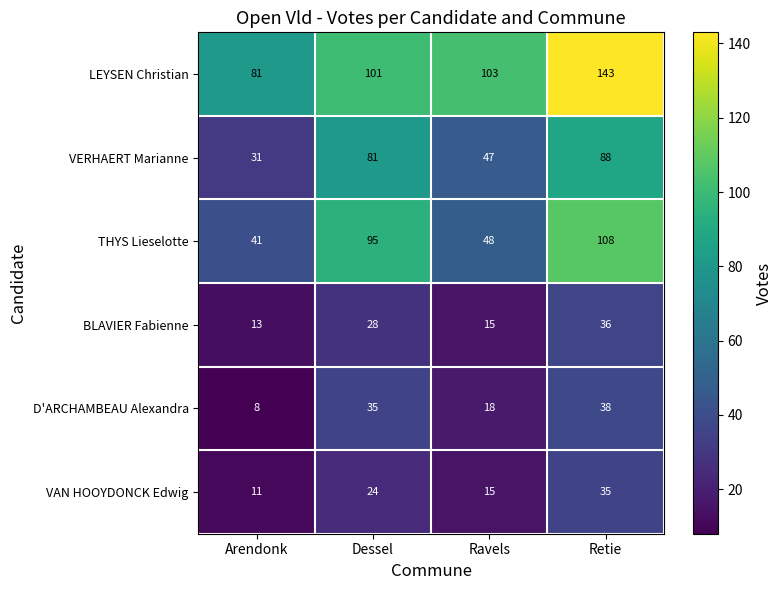

Rank the series at Dessel from highest to lowest value.

LEYSEN Christian, THYS Lieselotte, VERHAERT Marianne, D'ARCHAMBEAU Alexandra, BLAVIER Fabienne, VAN HOOYDONCK Edwig